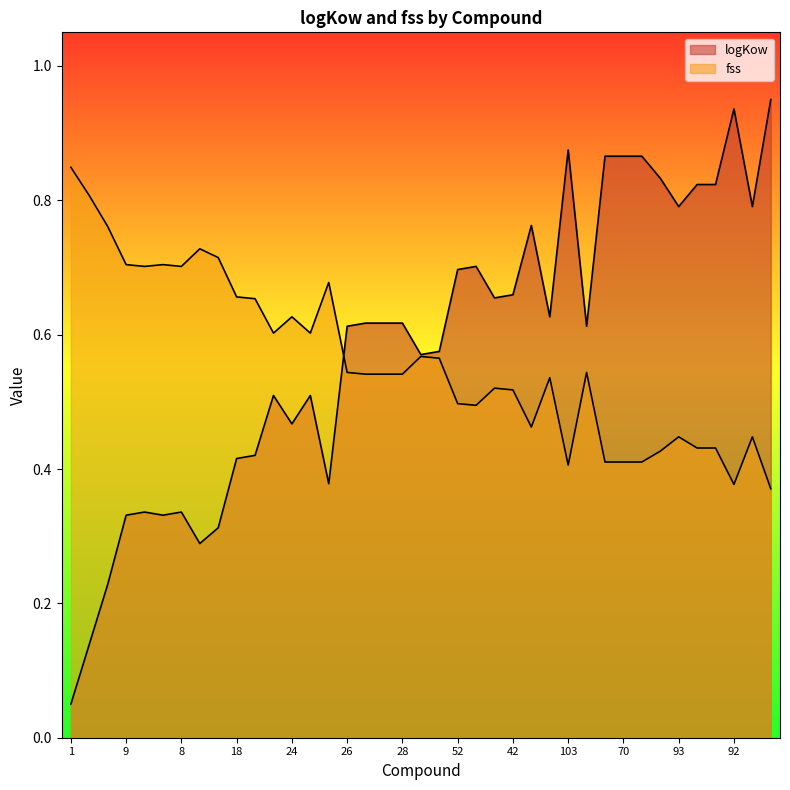

At which category is the sum across all series the highest?

101